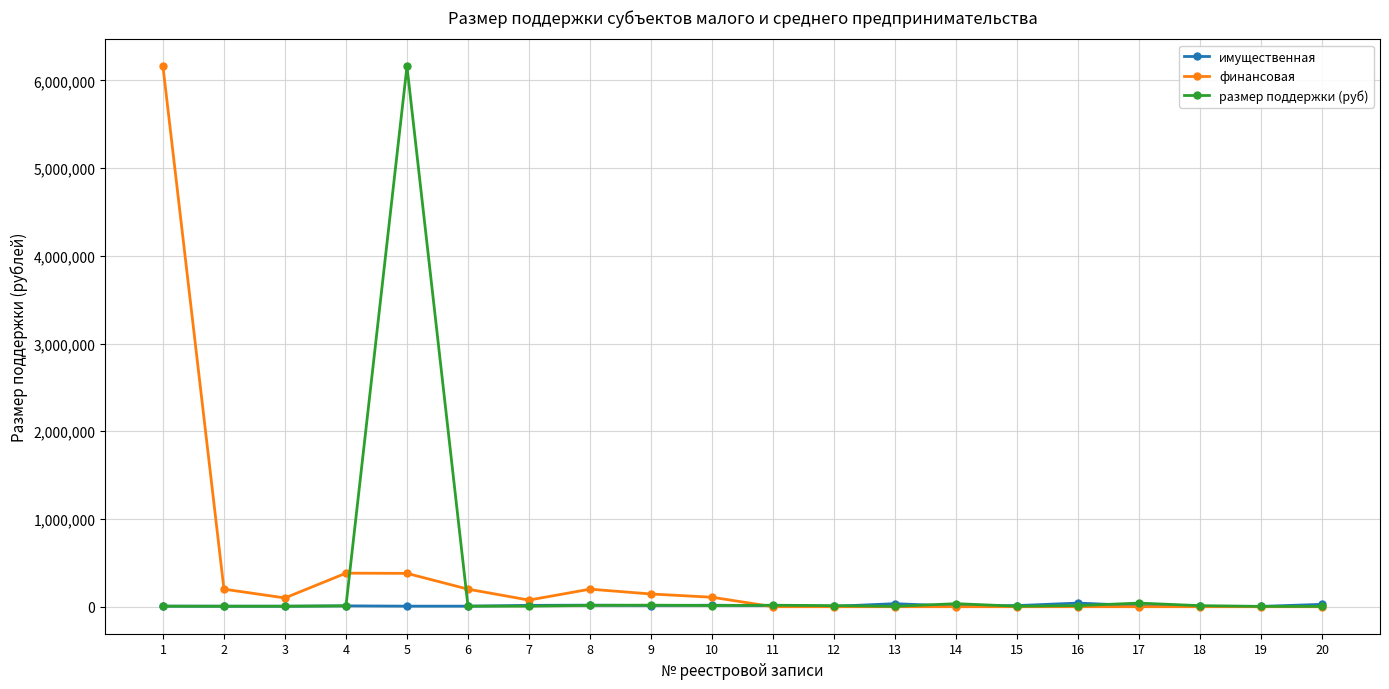

What is the greatest value displayed?

6158897.1